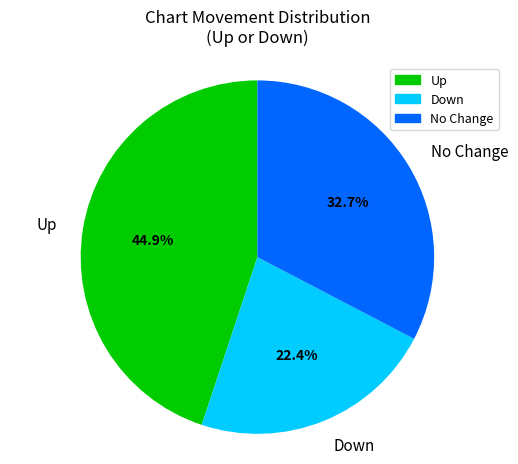

Do Up and No Change together represent more than half of the pie?

Yes